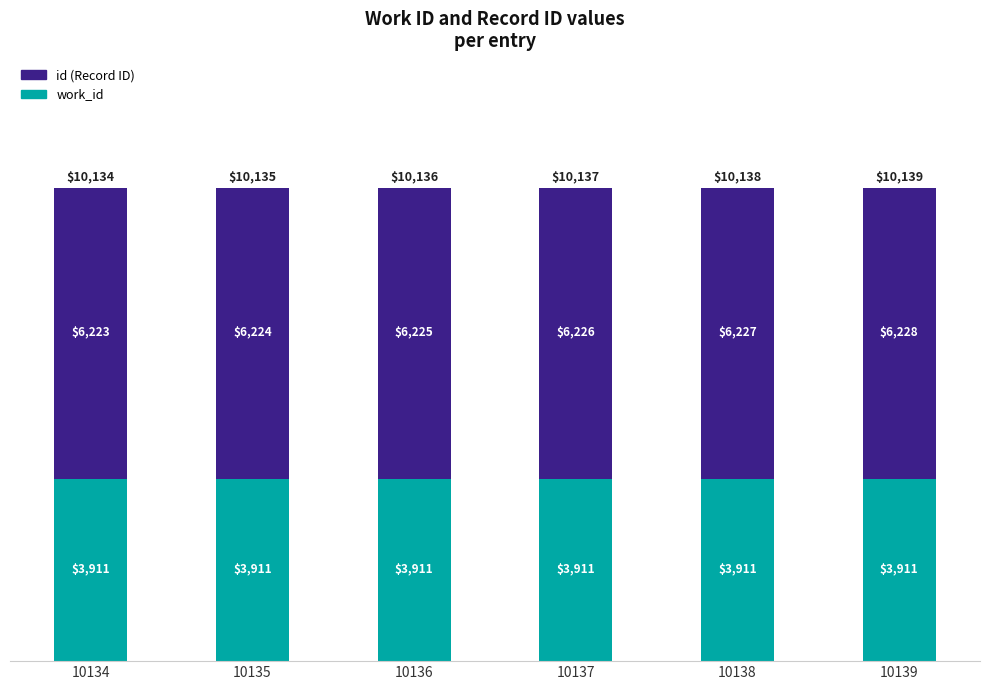

What is the total value across all series at 10134?

10134